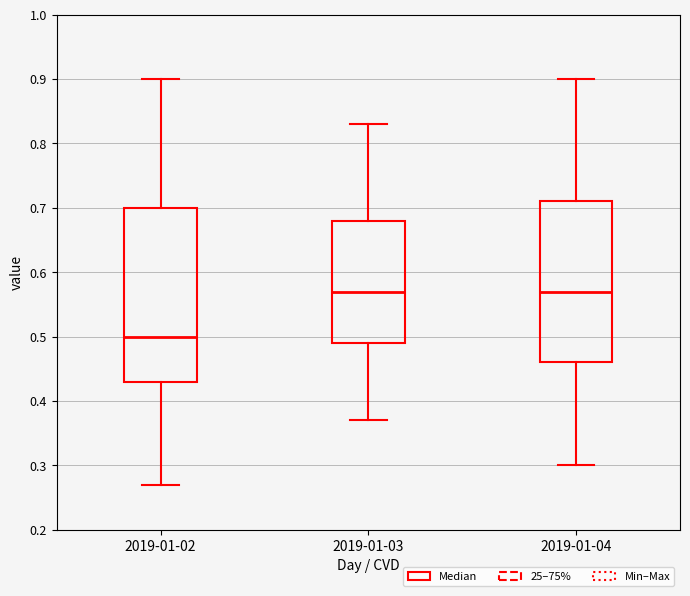

Reading left to right, transcribe this box plot: for each box, give where its median line is, the range the box spans, and where its two whiskers end, as read against the y-axis. The values are not printed on the chart, so give them approximately, as read against the axis.

2019-01-02: median 0.50, box 0.43 to 0.70, whiskers 0.27 to 0.90
2019-01-03: median 0.57, box 0.49 to 0.68, whiskers 0.37 to 0.83
2019-01-04: median 0.57, box 0.46 to 0.71, whiskers 0.30 to 0.90